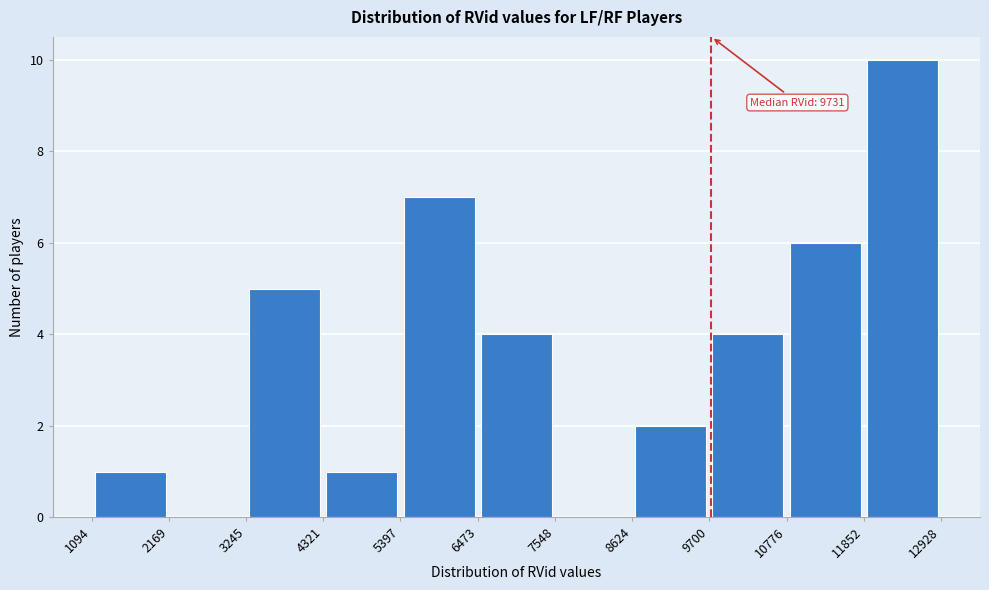

Over which range of the x-axis is the bar tallest?

11852 to 12928